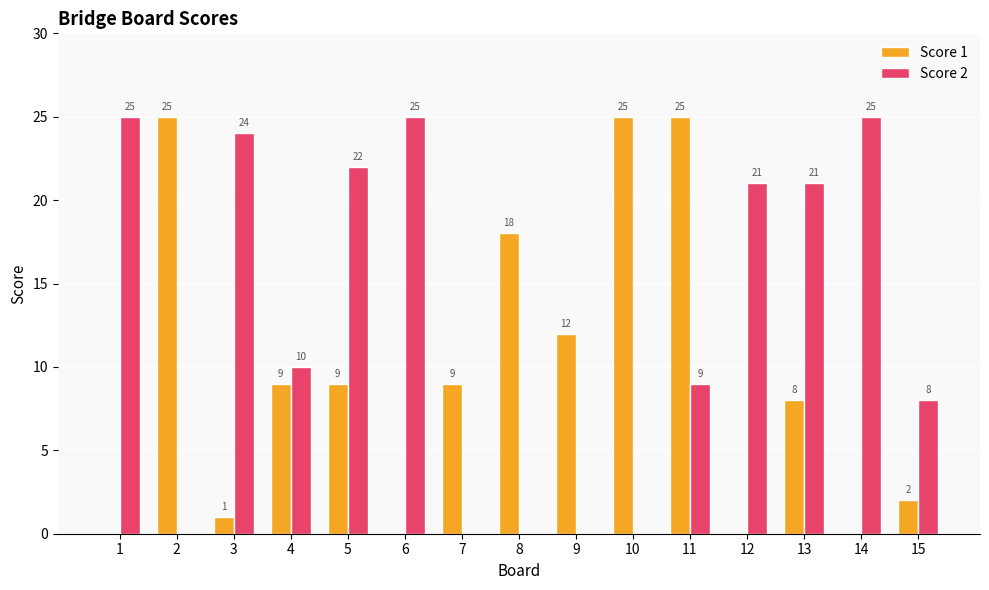

Which series changed the most between 1 and 8?

Score 2